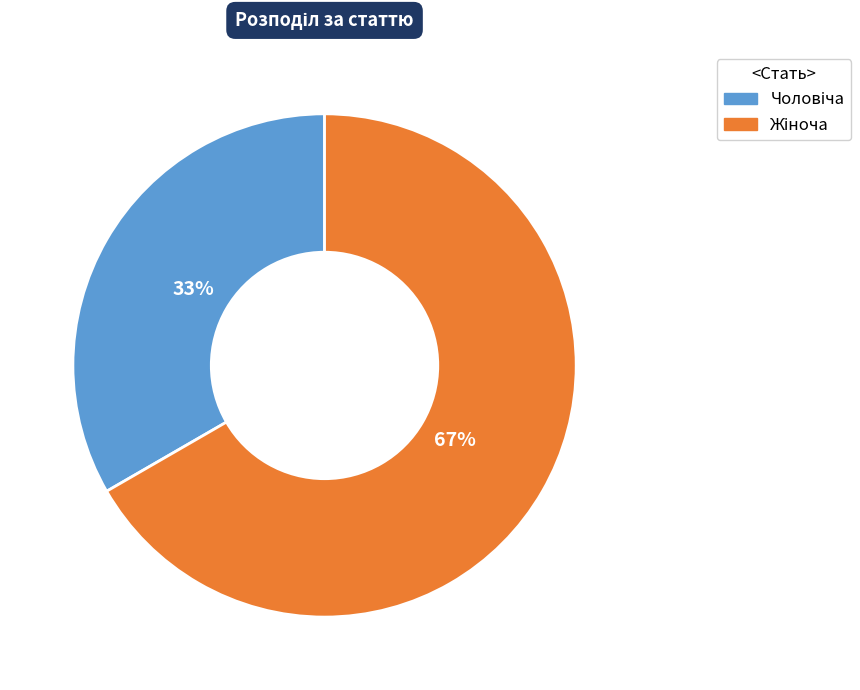

How many segments does this pie chart have?

2